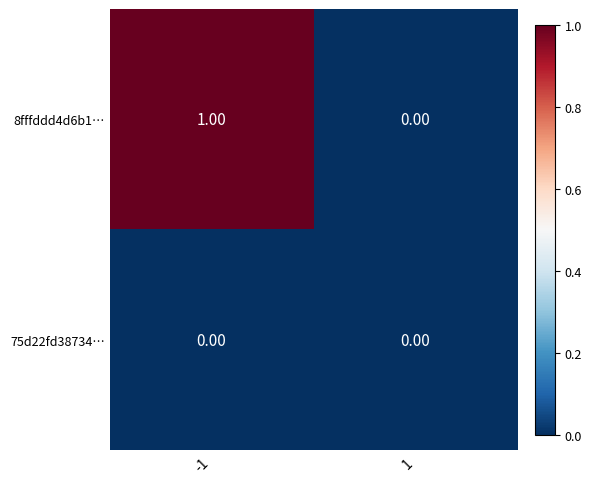

How many data points in 8fffddd4d6b1… are less than 1?

1